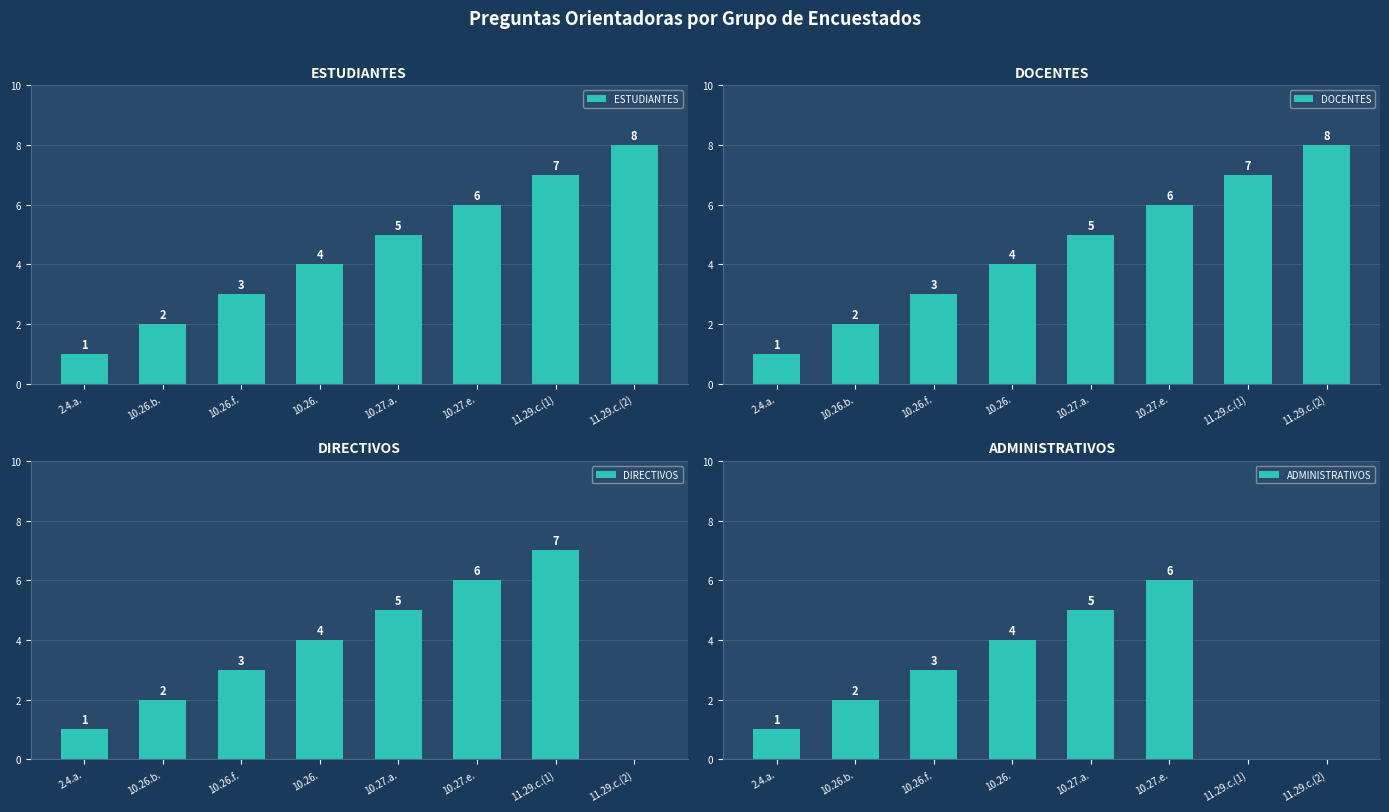

What is the label of the 2nd bar from the right?

11.29.c.(1)